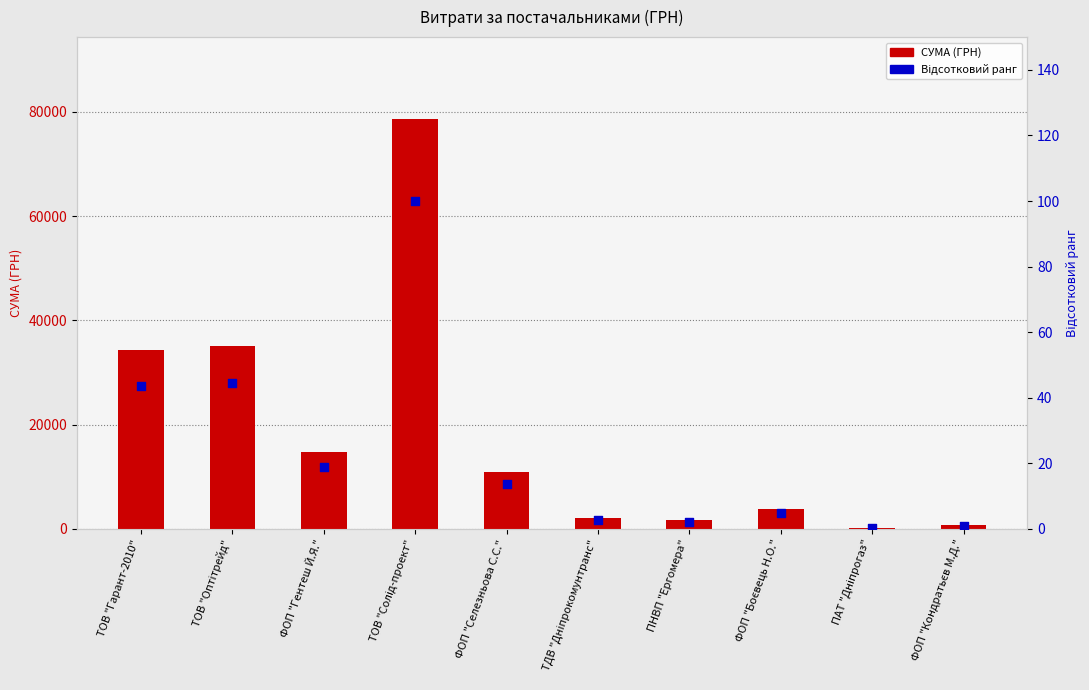

At which category is the sum across all series the highest?

ТОВ "Солід-проект"